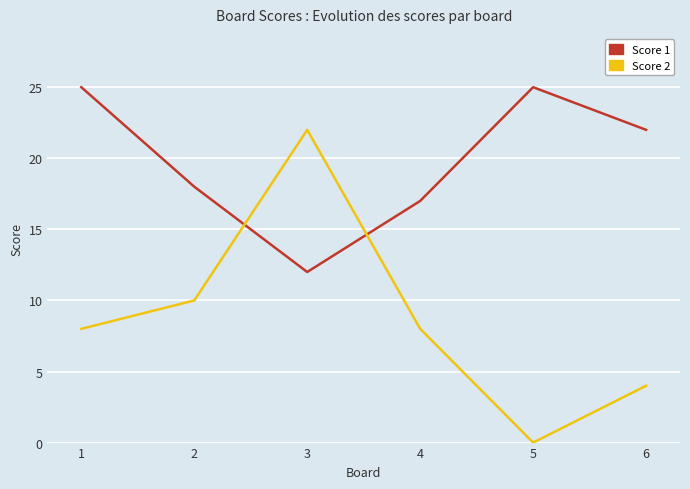

True or false: Score 1 has a value of 25 at 5.

True